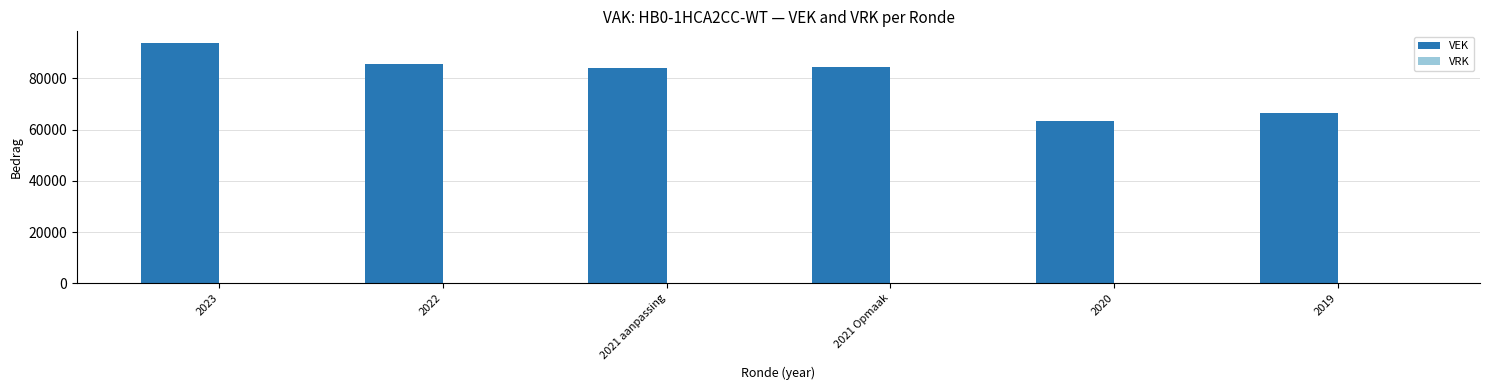

At which label is the value closest to 78516?

2021 aanpassing